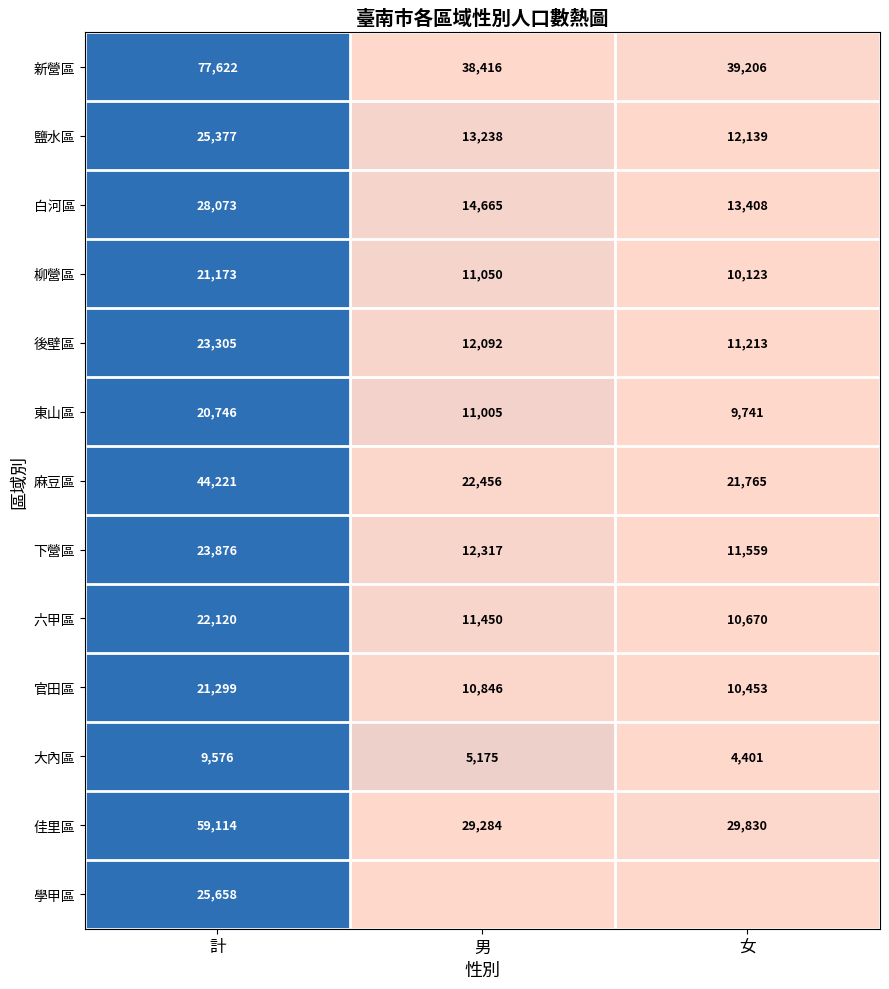

True or false: 下營區 has a value of 23876 at 計.

True